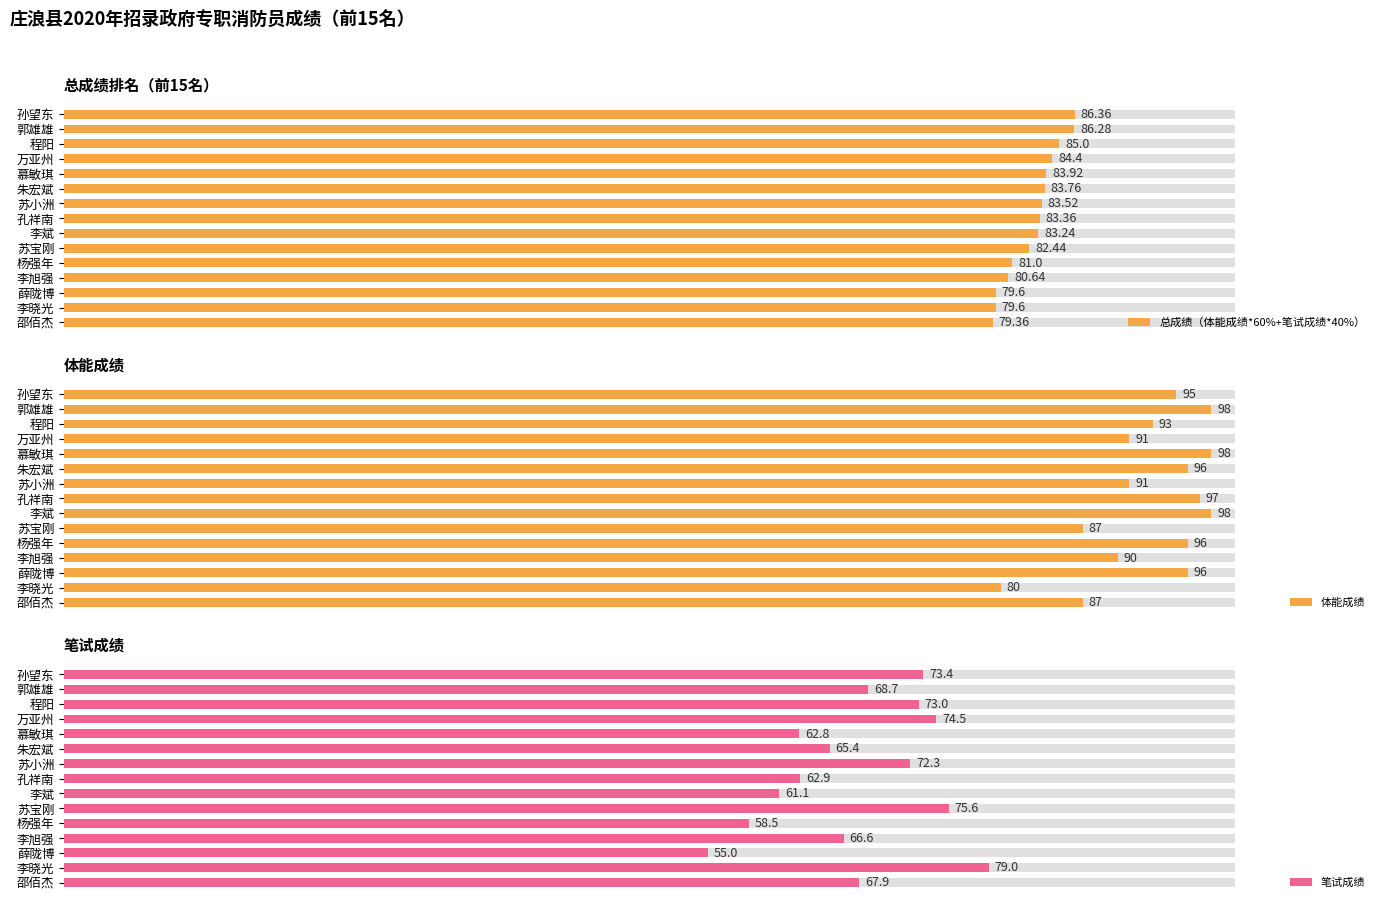

Count the number of categories in the chart.

15